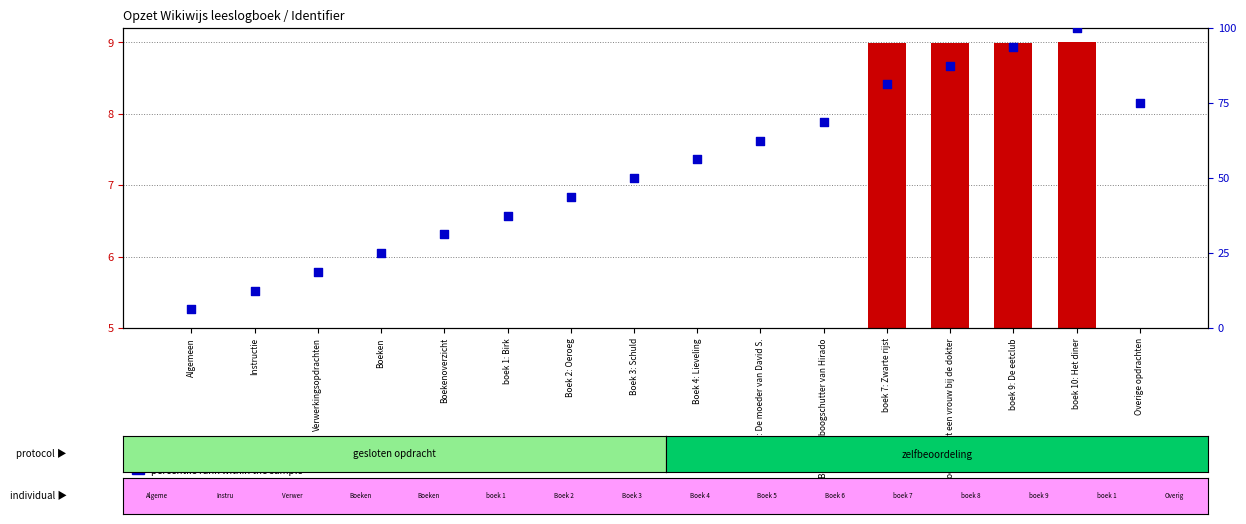

Which series contains the lowest Y value?

transformed count